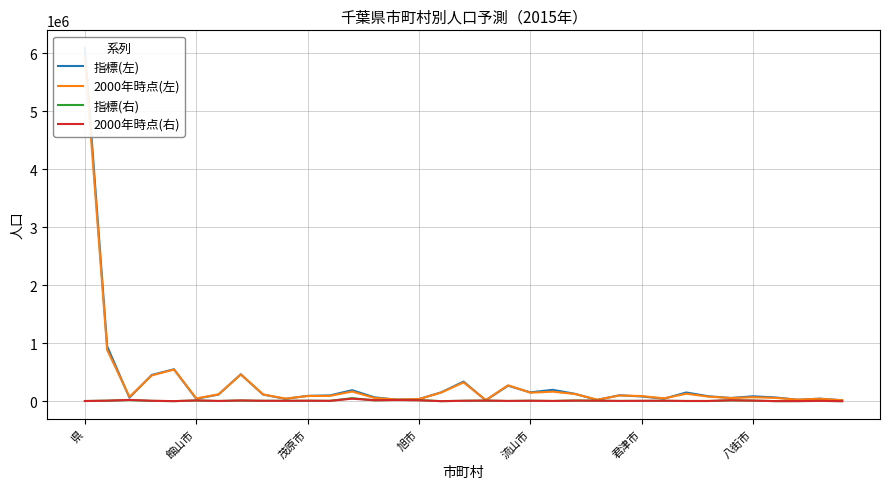

Count the number of data series in this chart.

4